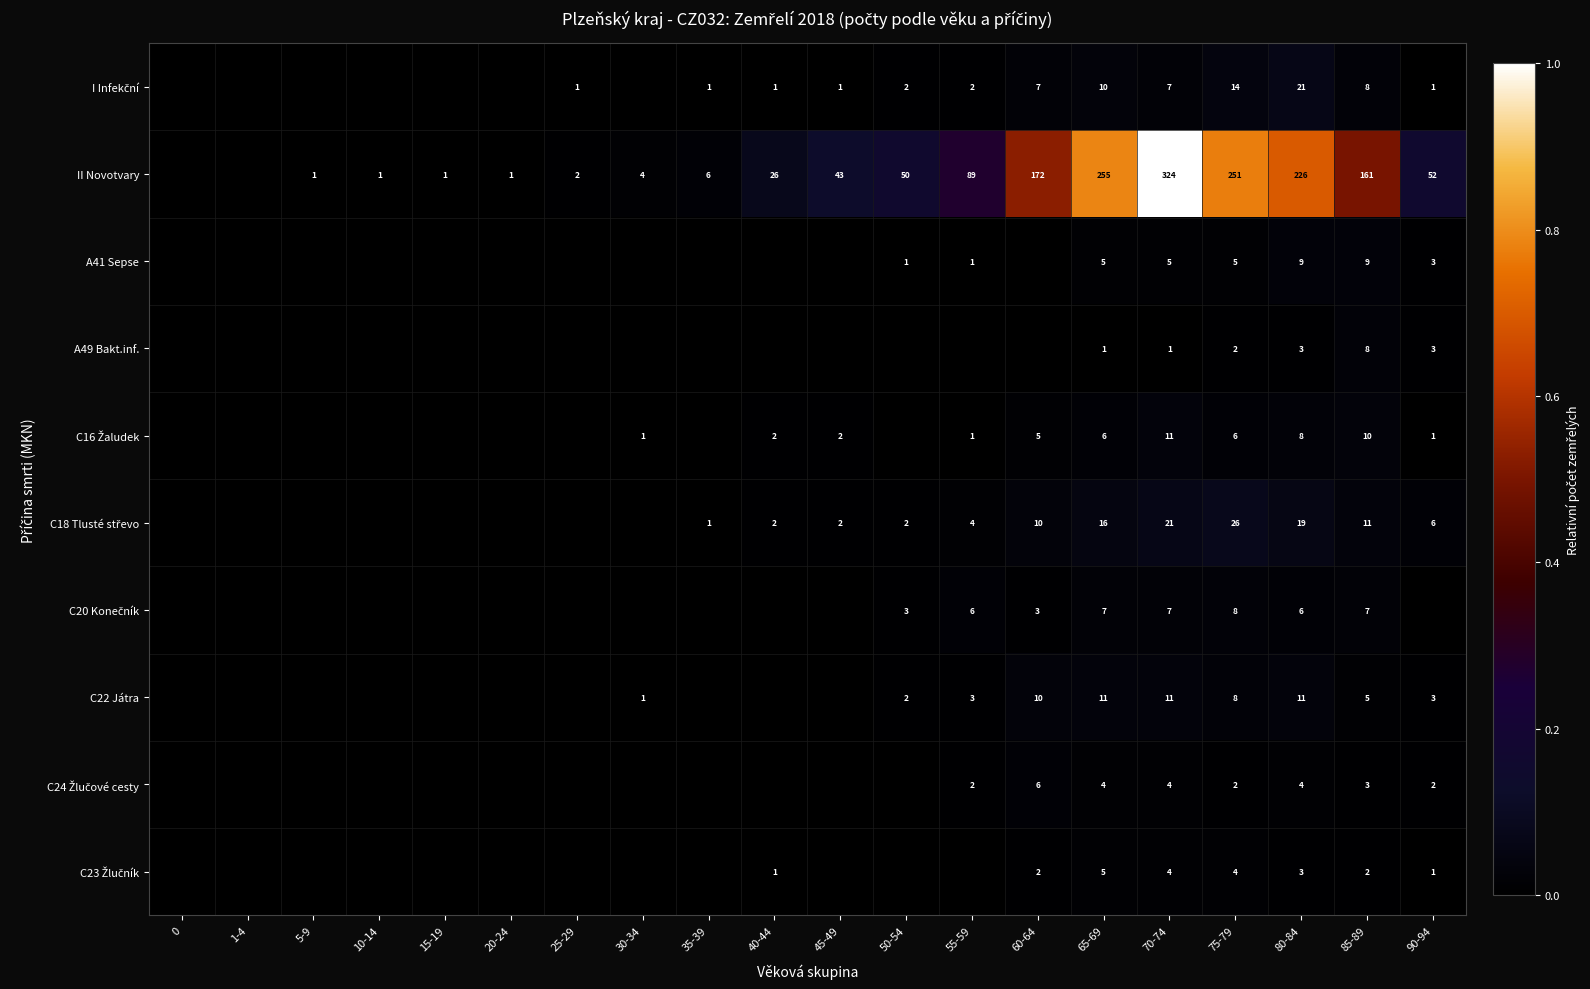

What is the spread (max minus min) of values at 65-69?

254